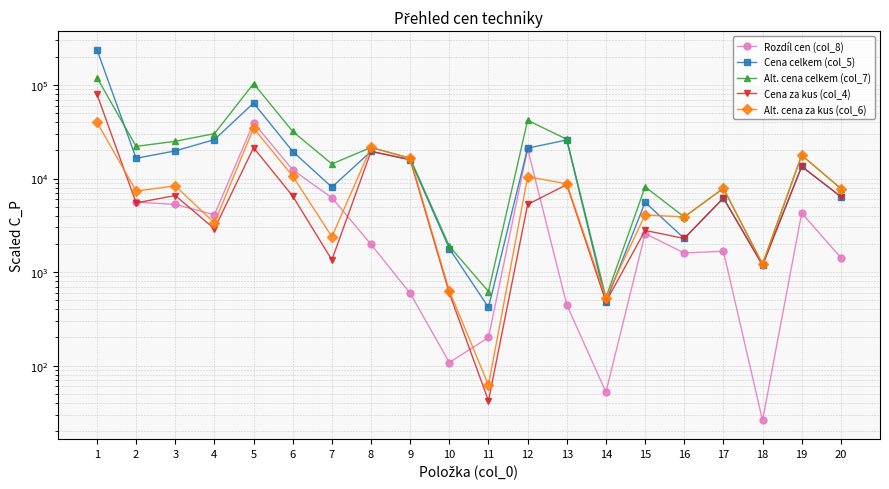

What is the difference between the Cena za kus (col_4) values at 2 and 10?

4895